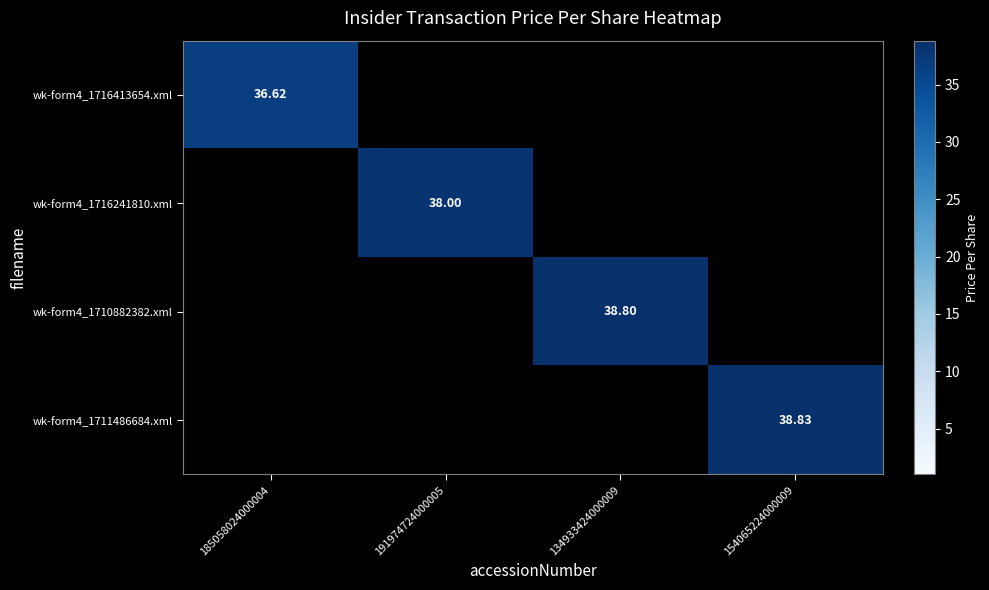

What value does the wk-form4_1716413654.xml series have at 185058024000004?

36.6